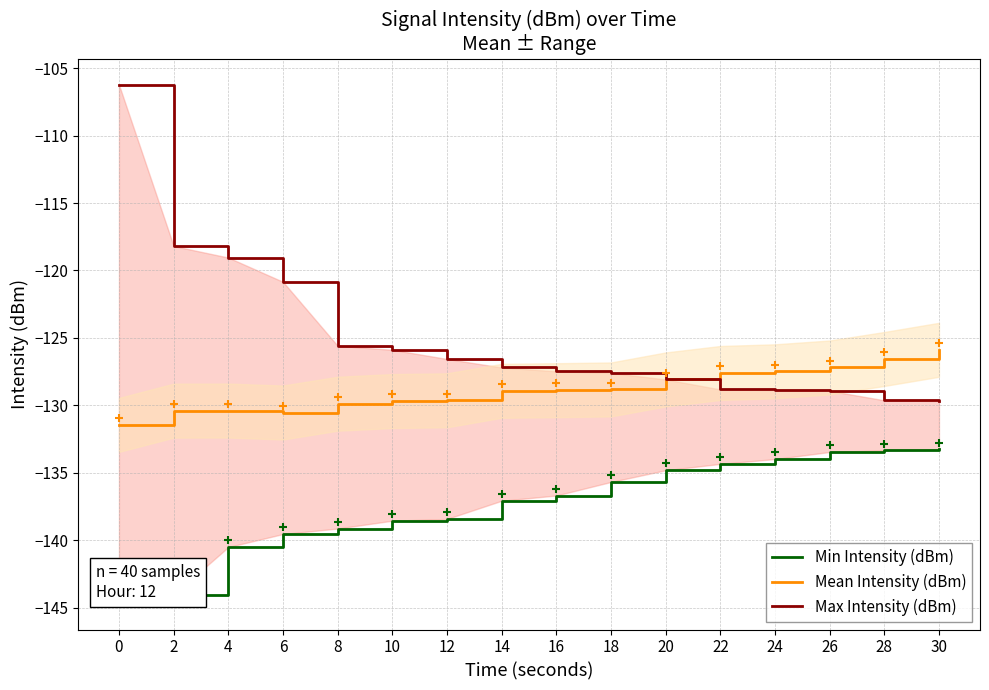

Rank the categories by Mean Intensity (dBm) value from lowest to highest.

0, 6, 2, 4, 8, 10, 12, 14, 16, 18, 20, 22, 24, 26, 28, 30